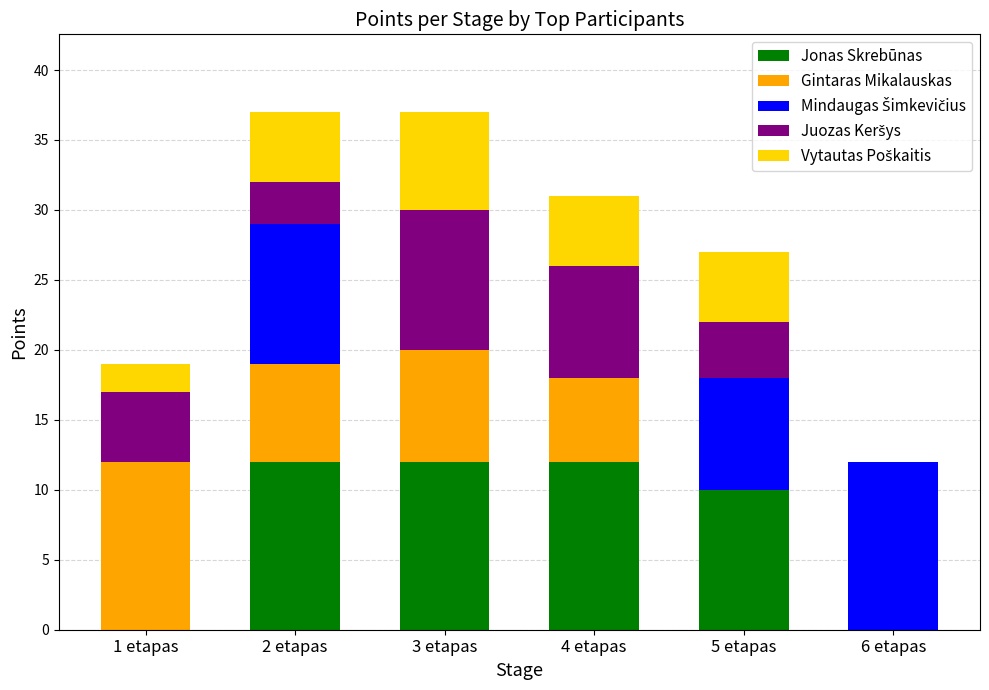

Is it true that Jonas Skrebūnas equals 12 at 3 etapas?

True